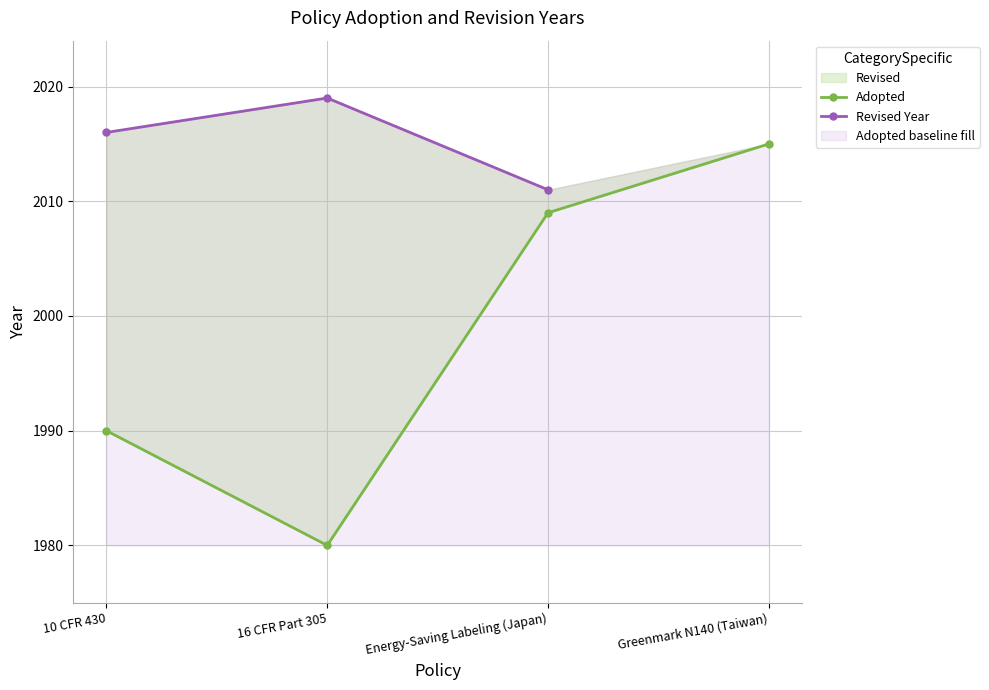

At how many categories does at least one series exceed 2010?

4